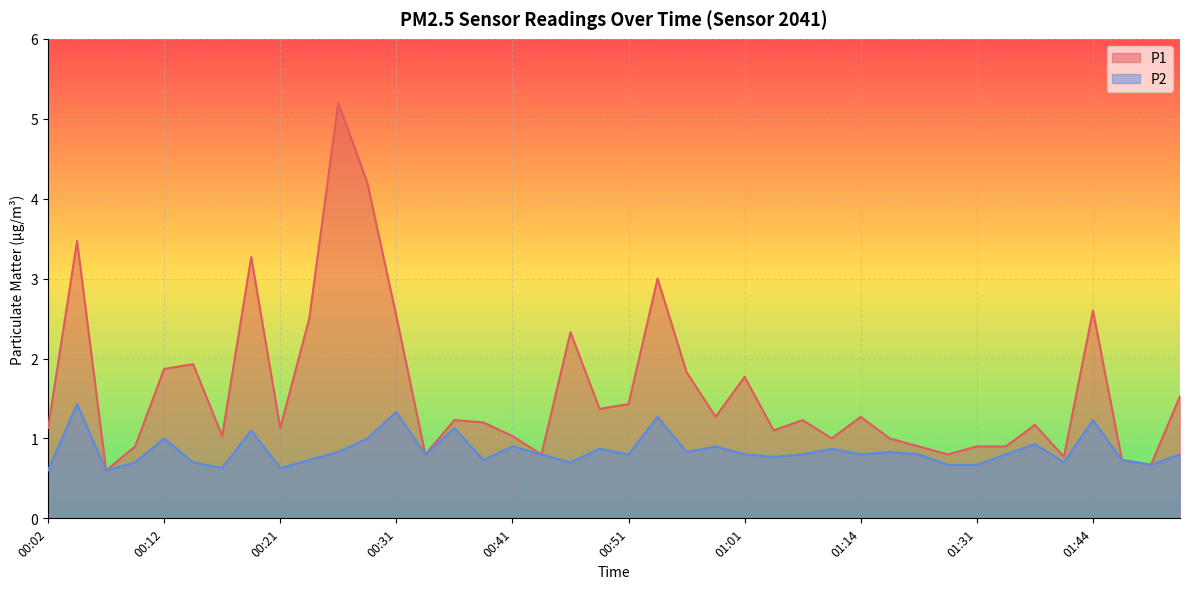

In P2, how many points are higher than both neighbors (excluding endpoints)?

13